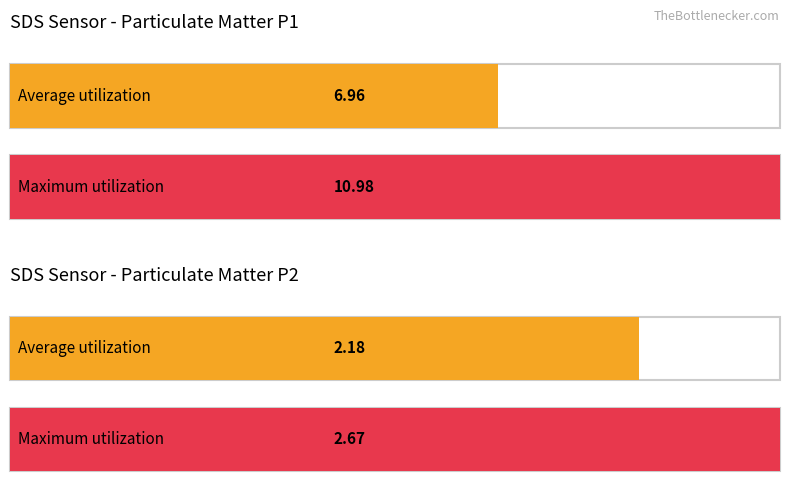

Which series has the largest total across all categories?

SDS_P1